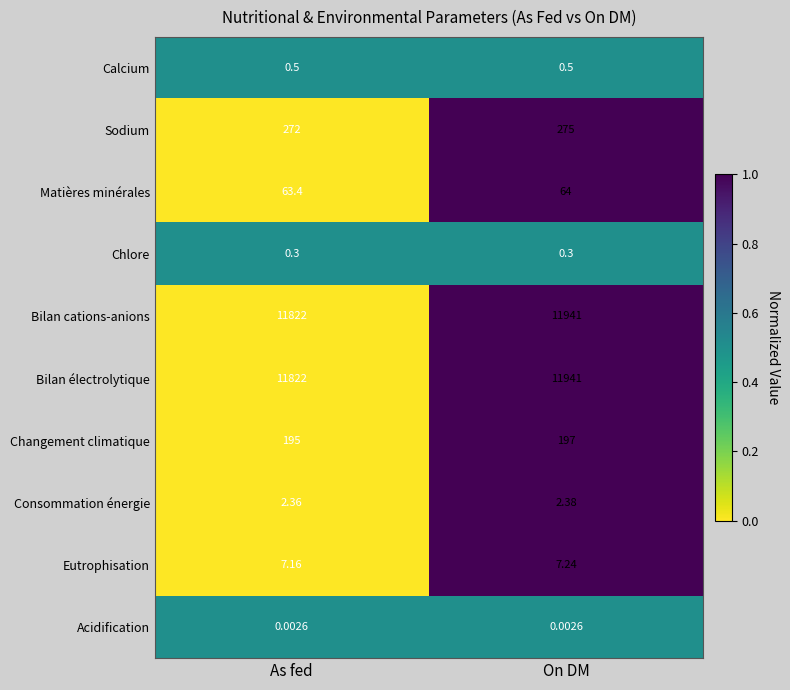

List the labels in order of Sodium value, largest first.

On DM, As fed